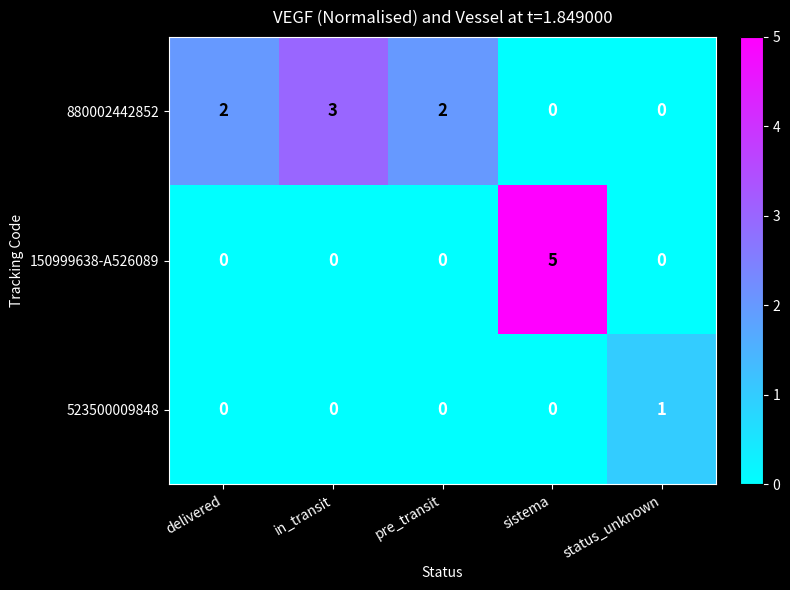

True or false: 523500009848 has a value of 1 at status_unknown.

True